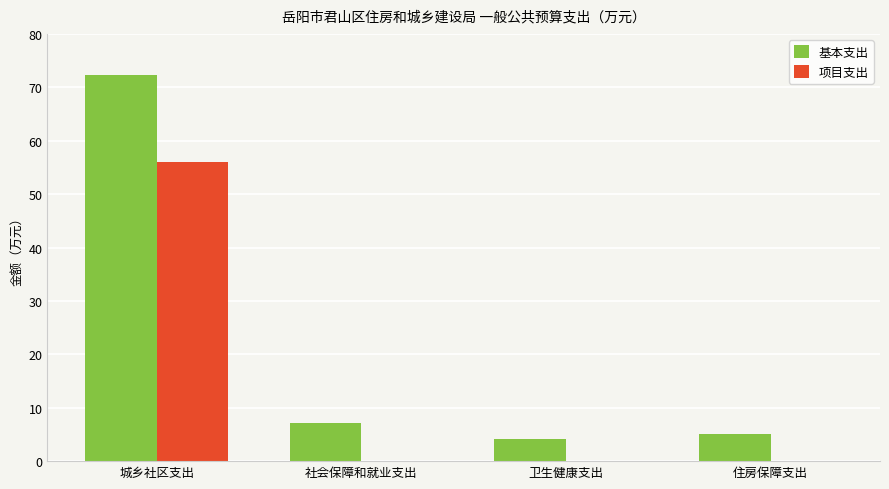

Is it true that 项目支出 equals 0.0 at 住房保障支出?

True